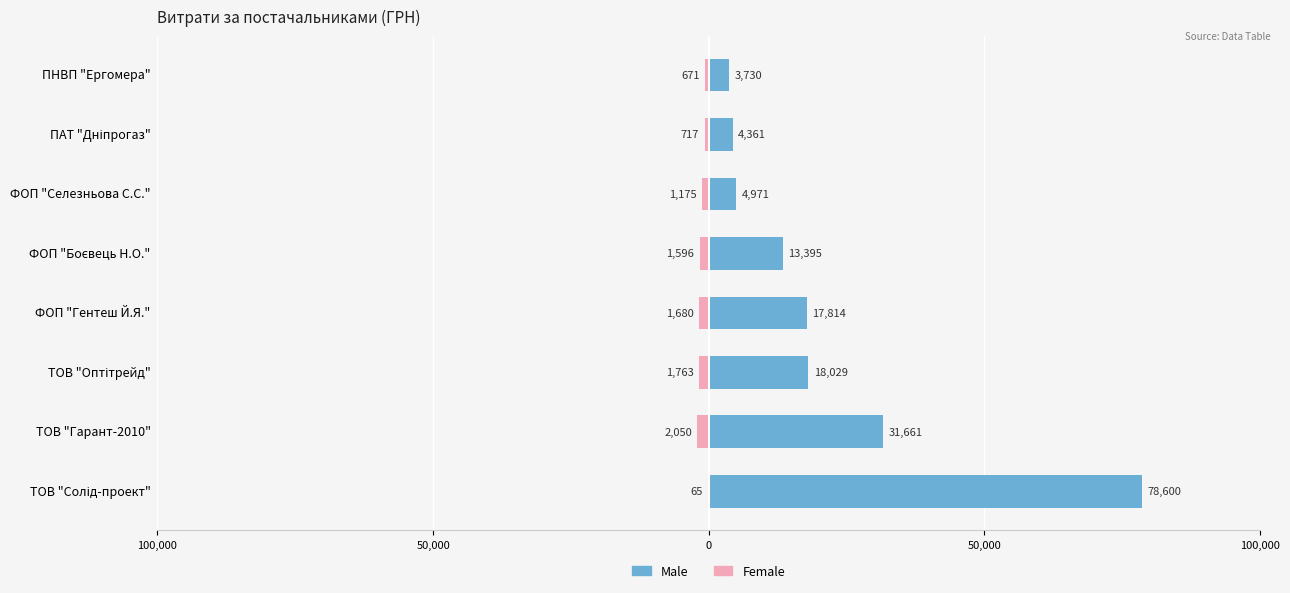

List the series in order of their peak value, highest first.

Male, Female